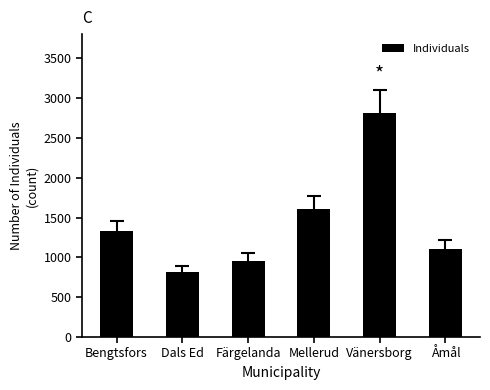

How many categories are shown in the chart?

6